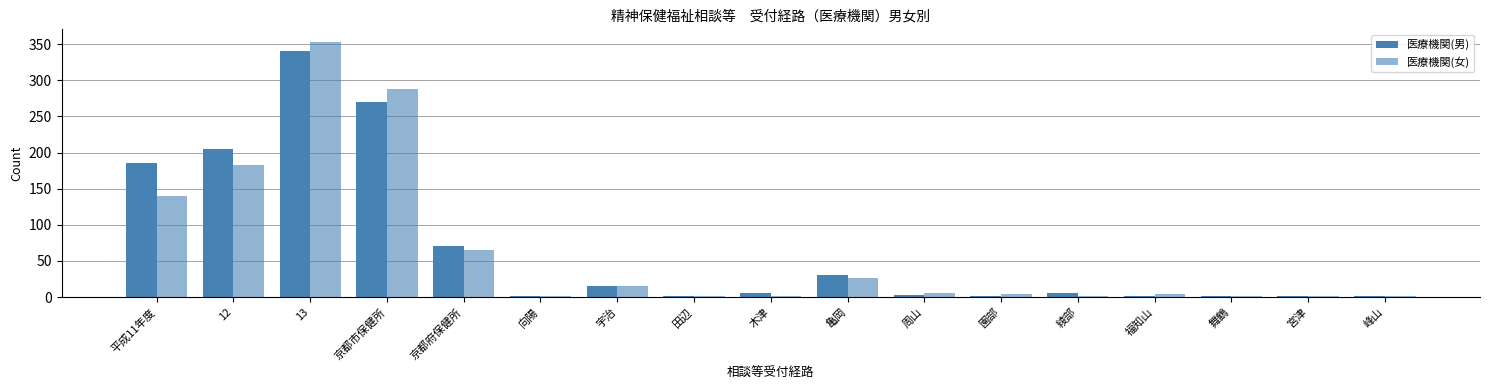

Which category has the lowest value in the 医療機関(女) series?

向陽